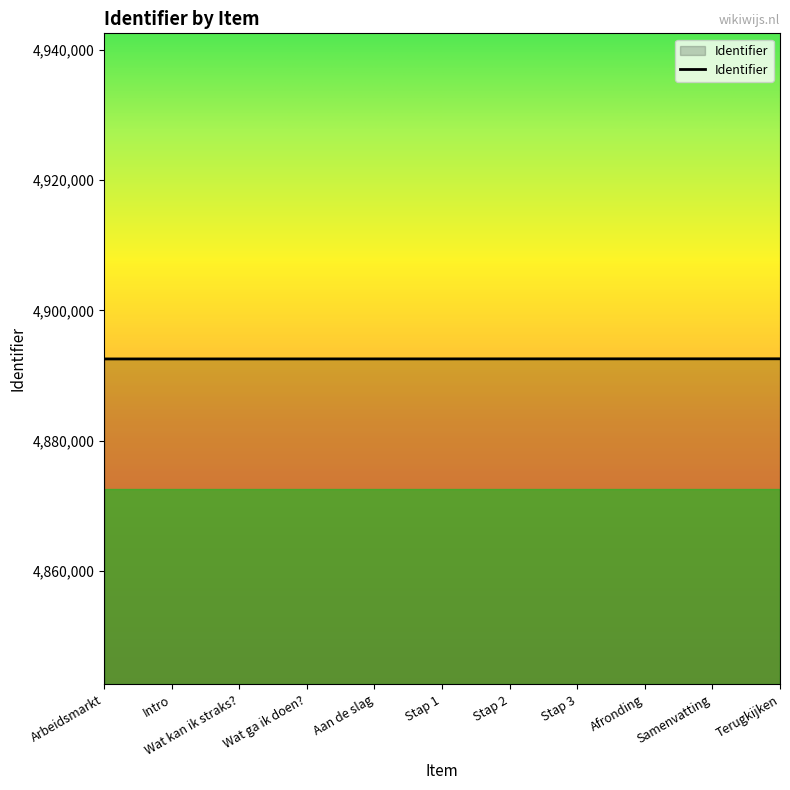

What is the change in value from Stap 1 to Stap 2?

+4